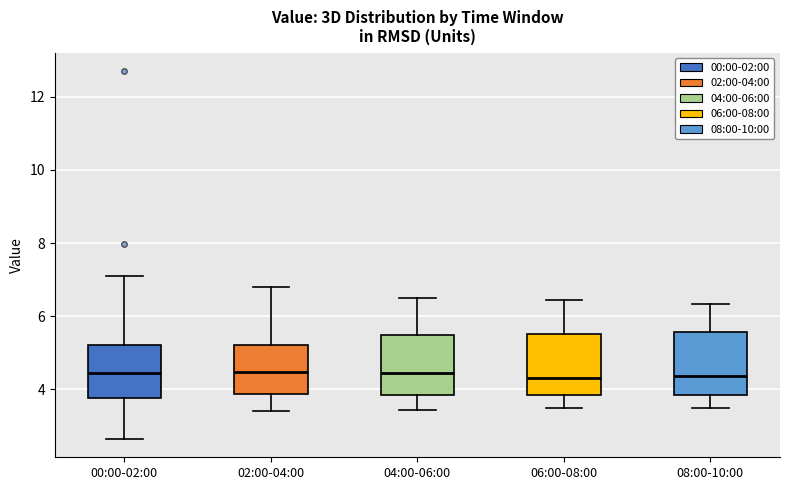

Where is the lower edge of the box for 02:00-04:00 on the y-axis? The values are not printed on the chart, so give them approximately, as read against the axis.

3.8